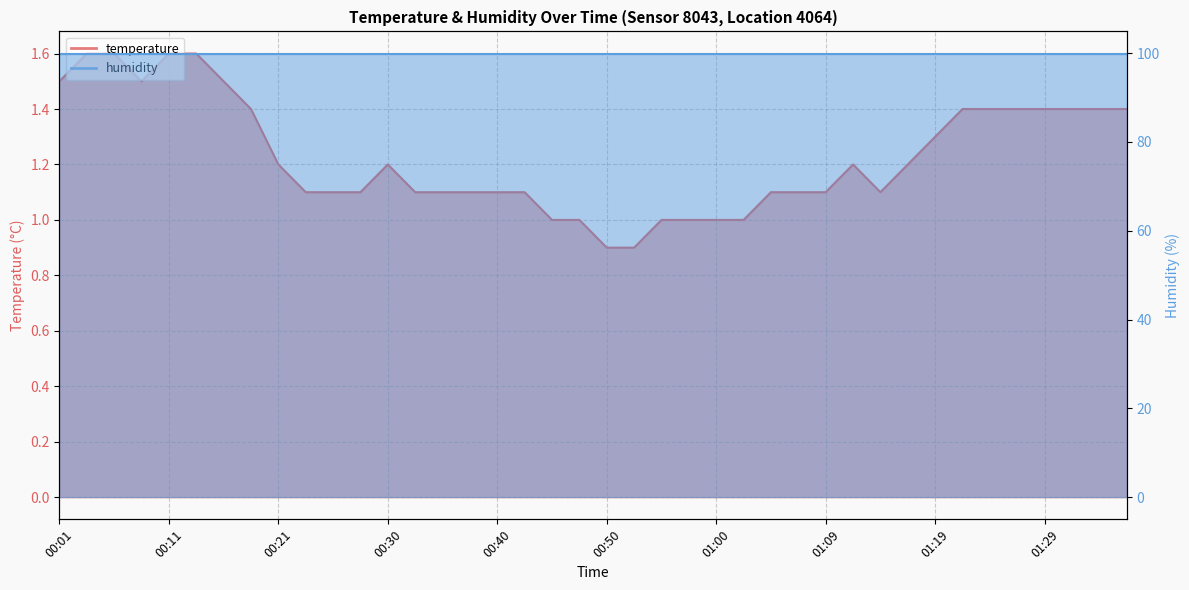

Reading left to right, transcribe all the data shown in this chart.

00:01=1.5	00:04=1.6	00:06=1.6	00:08=1.5	00:11=1.6	00:13=1.6	00:16=1.5	00:18=1.4	00:21=1.2	00:23=1.1	00:26=1.1	00:28=1.1	00:30=1.2	00:33=1.1	00:35=1.1	00:38=1.1	00:40=1.1	00:43=1.1	00:45=1.0	00:47=1.0	00:50=0.9	00:52=0.9	00:55=1.0	00:57=1.0	01:00=1.0	01:02=1.0	01:05=1.1	01:07=1.1	01:09=1.1	01:12=1.2	01:14=1.1	01:17=1.2	01:19=1.3	01:22=1.4	01:24=1.4	01:27=1.4	01:29=1.4	01:31=1.4	01:34=1.4	01:36=1.4